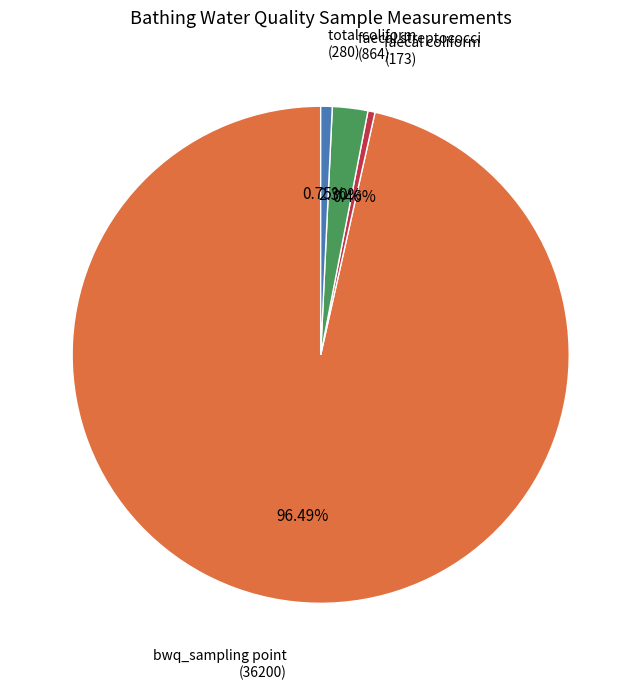

Is there a majority slice in this chart?

Yes